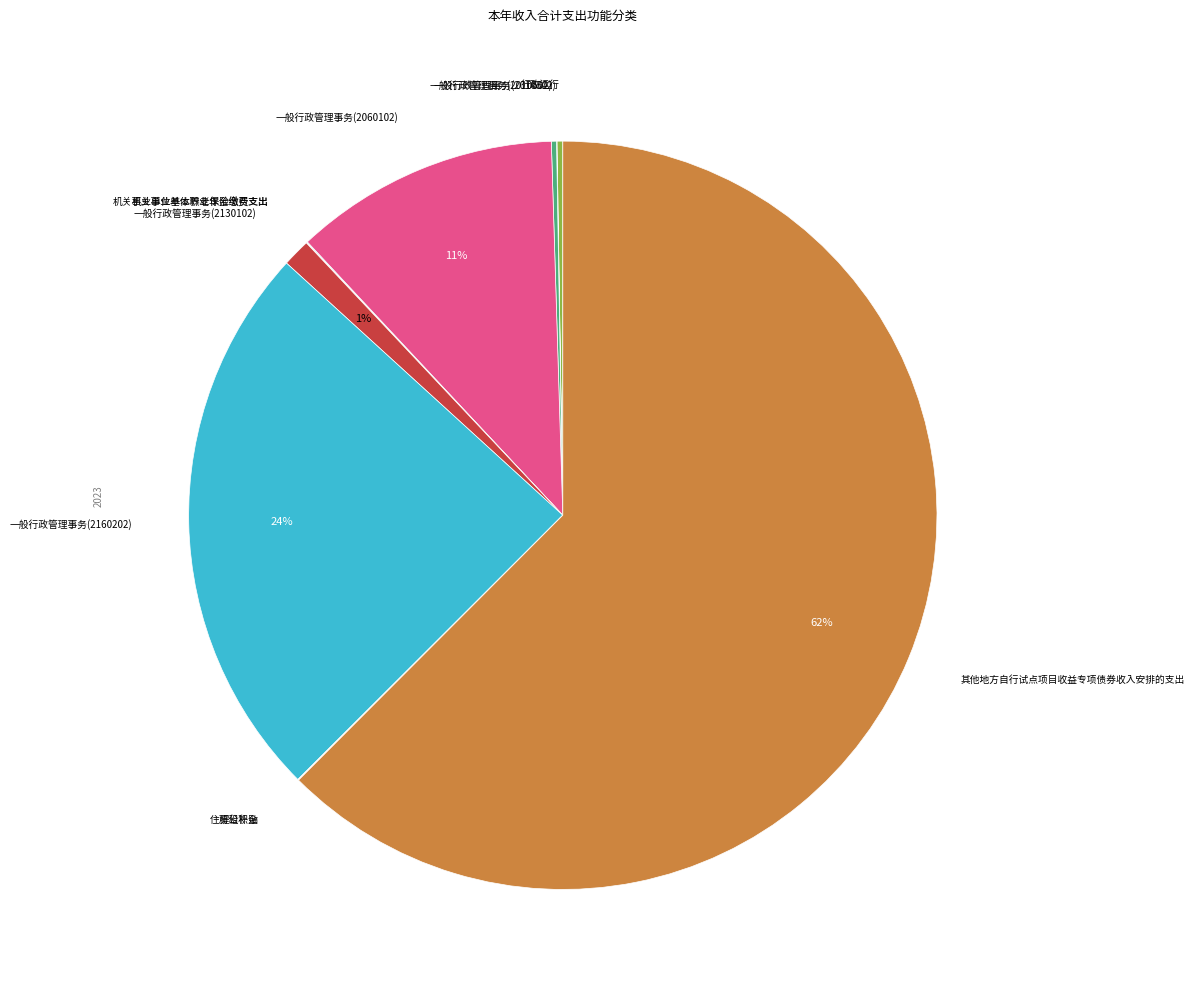

To the nearest percent, what percentage of the pie is 一般行政管理事务(2160202)?

24%